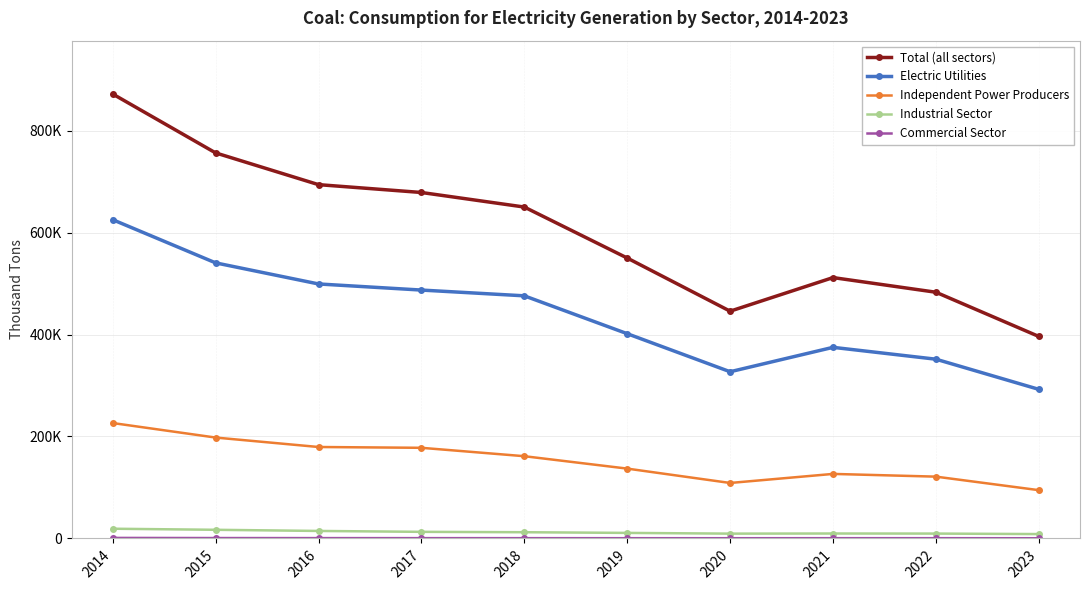

Is the value of Total (all sectors) at 2020 greater than the value of Independent Power Producers at 2016?

Yes